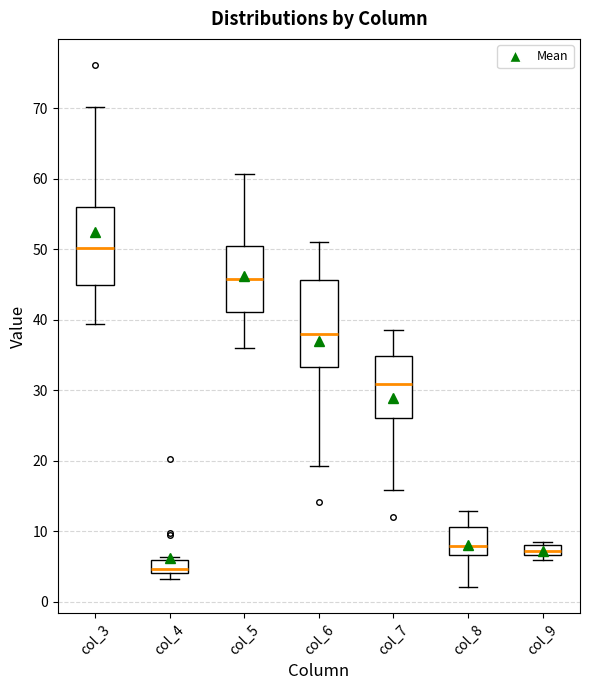

Which box's median line is the highest?

col_3